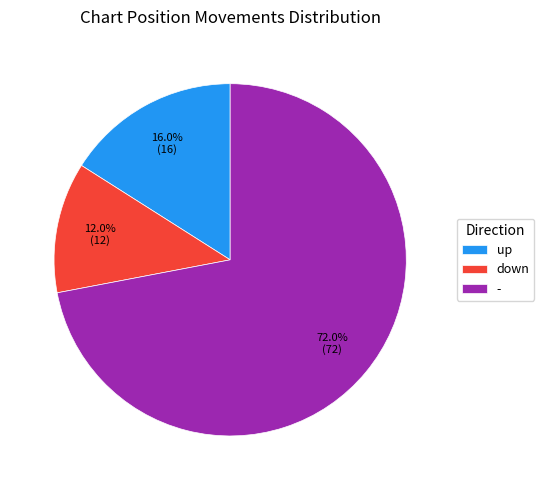

What is the majority slice?

-